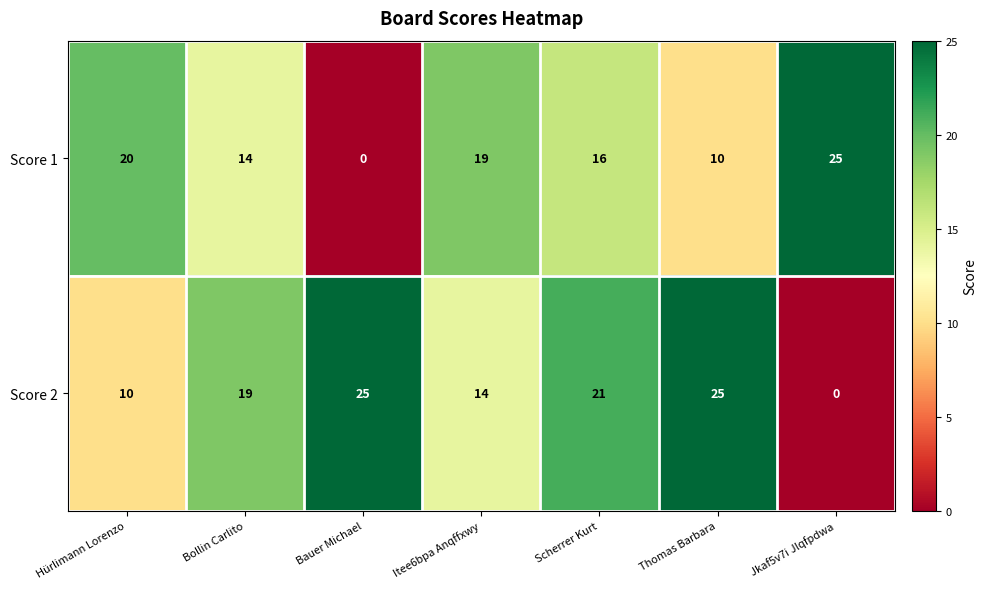

At how many categories does at least one series exceed 1?

7